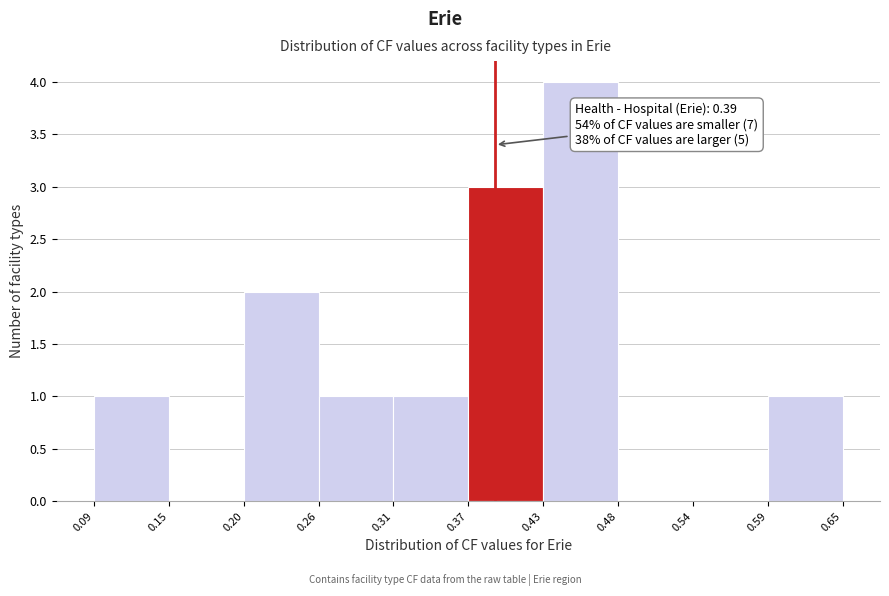

Which range on the x-axis has the tallest bar?

0.43 to 0.48